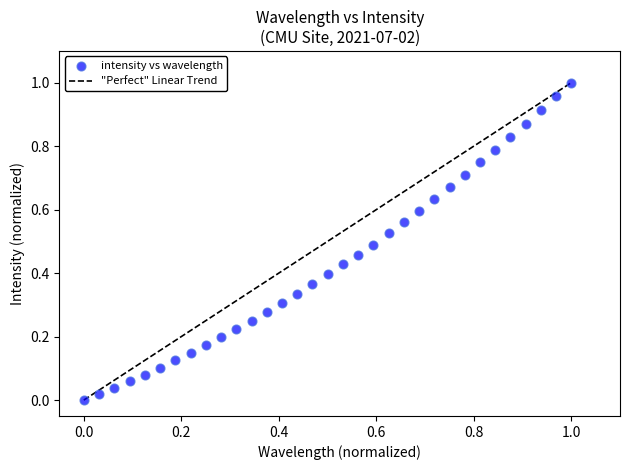

How many points are shown in the scatter plot?

33